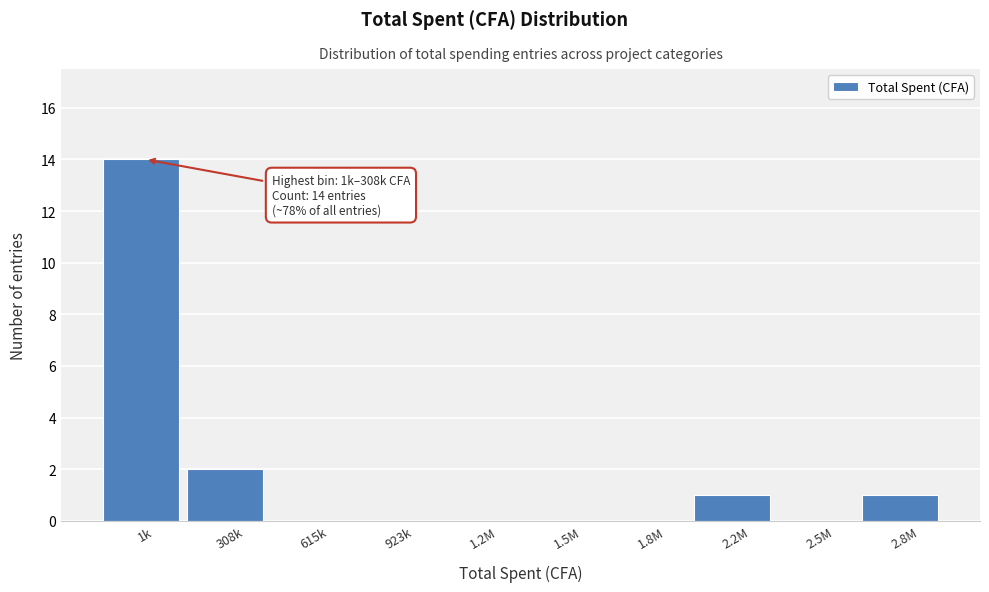

Reading right to left, what are all the values shown in this chart?

2.8M=1	2.5M=0	2.2M=1	1.8M=0	1.5M=0	1.2M=0	923k=0	615k=0	308k=2	1k=14